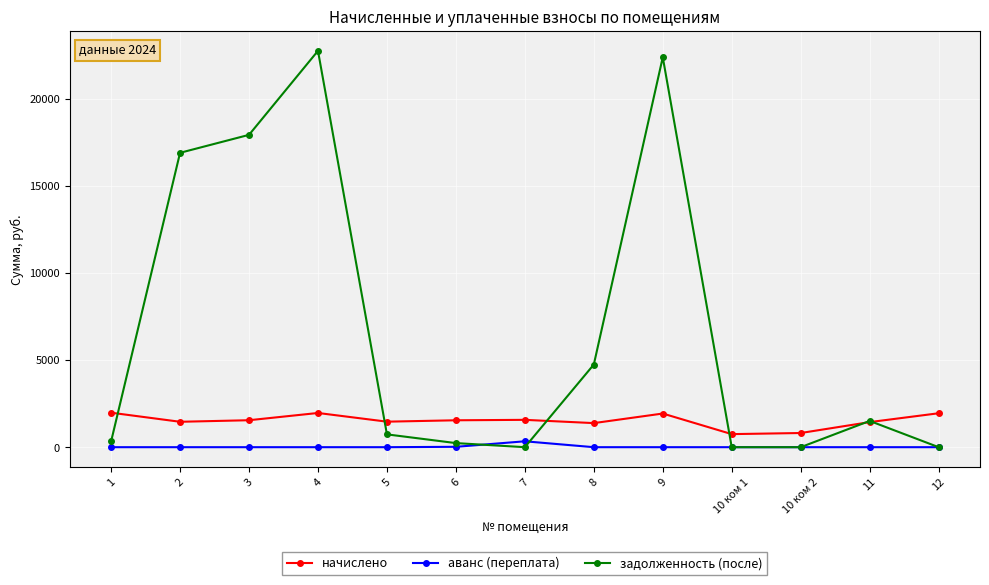

What is the total value across all series at 4?

24733.6